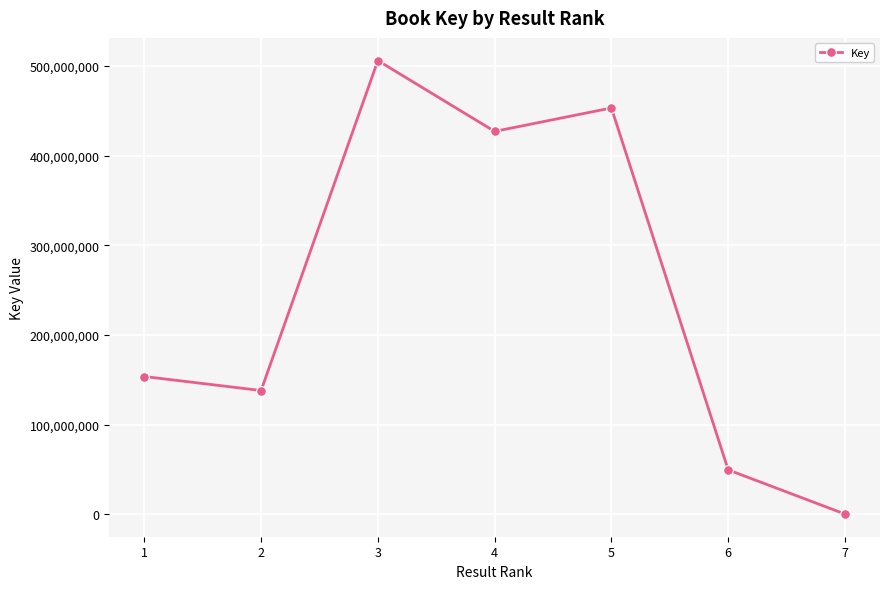

The chart shows a value of 453163049 at 5. True or false?

True